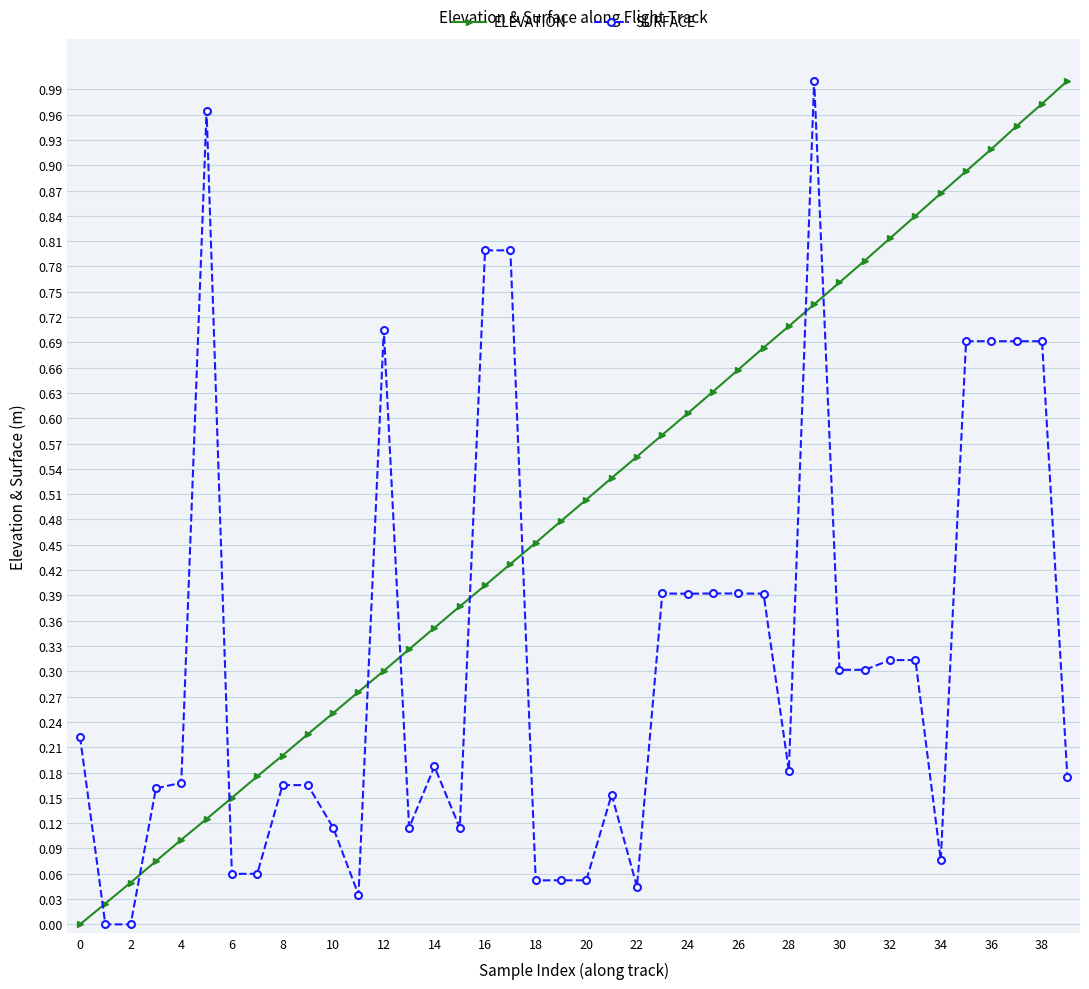

True or false: SURFACE has more than 0 interior local peaks.

True